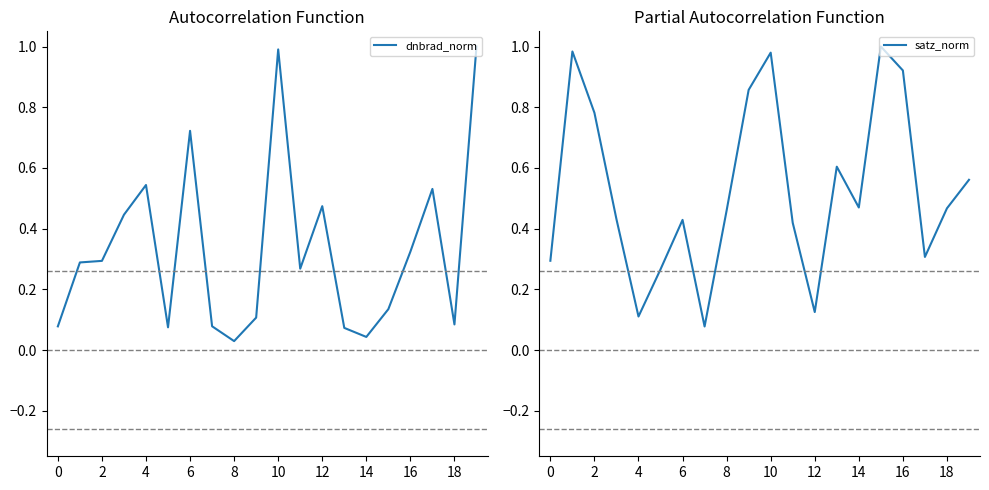

Rank the series by their maximum value, from lowest to highest.

dnbrad_norm, satz_norm